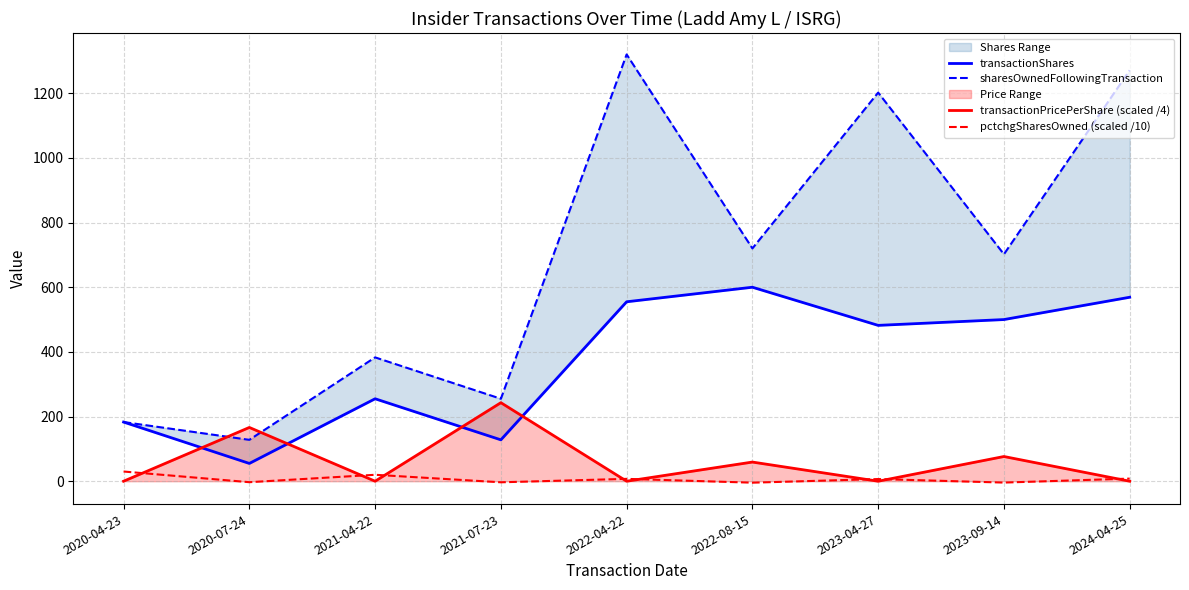

Which category has the lowest value across all series?

2022-08-15